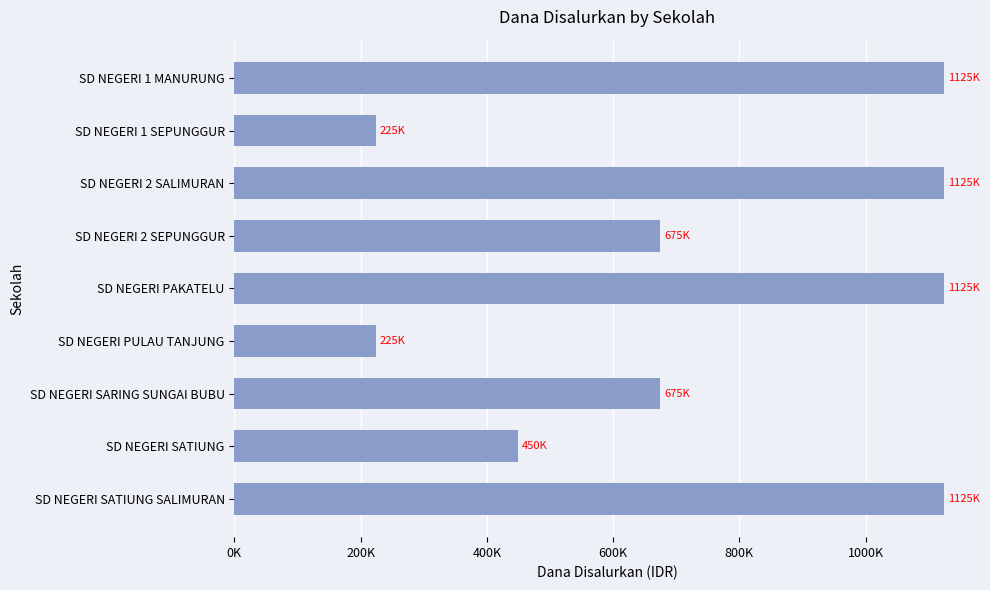

Does the chart contain any negative values?

No